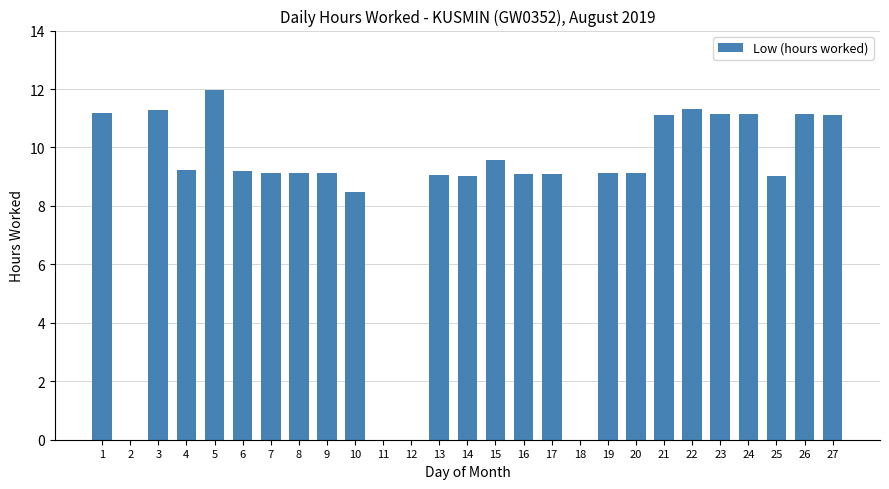

Is it true that the value at 13 is 13.9?

False